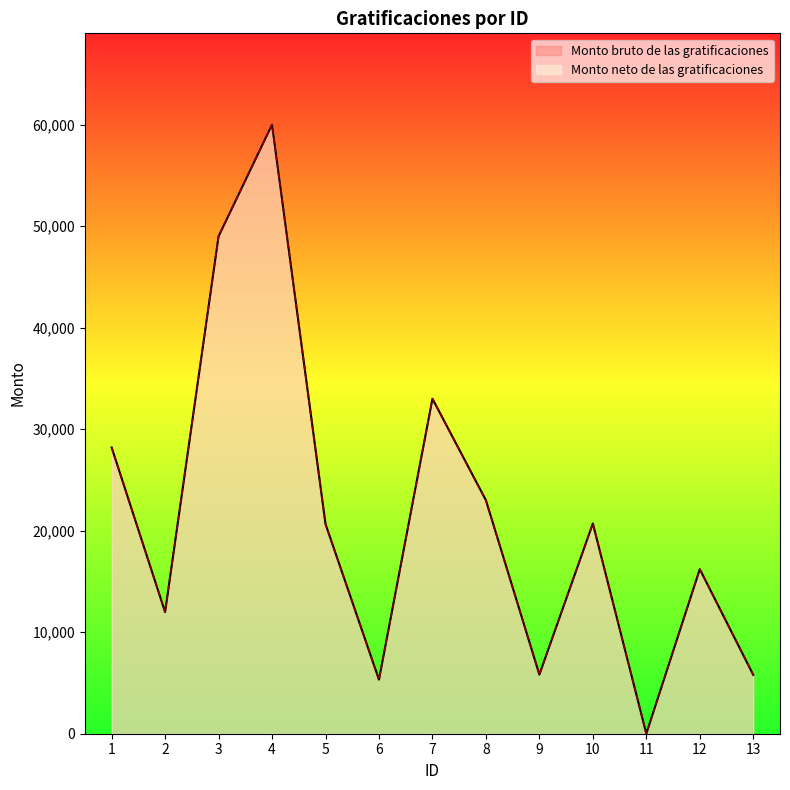

What are all the series names shown in the legend?

Monto bruto de las gratificaciones, Monto neto de las gratificaciones